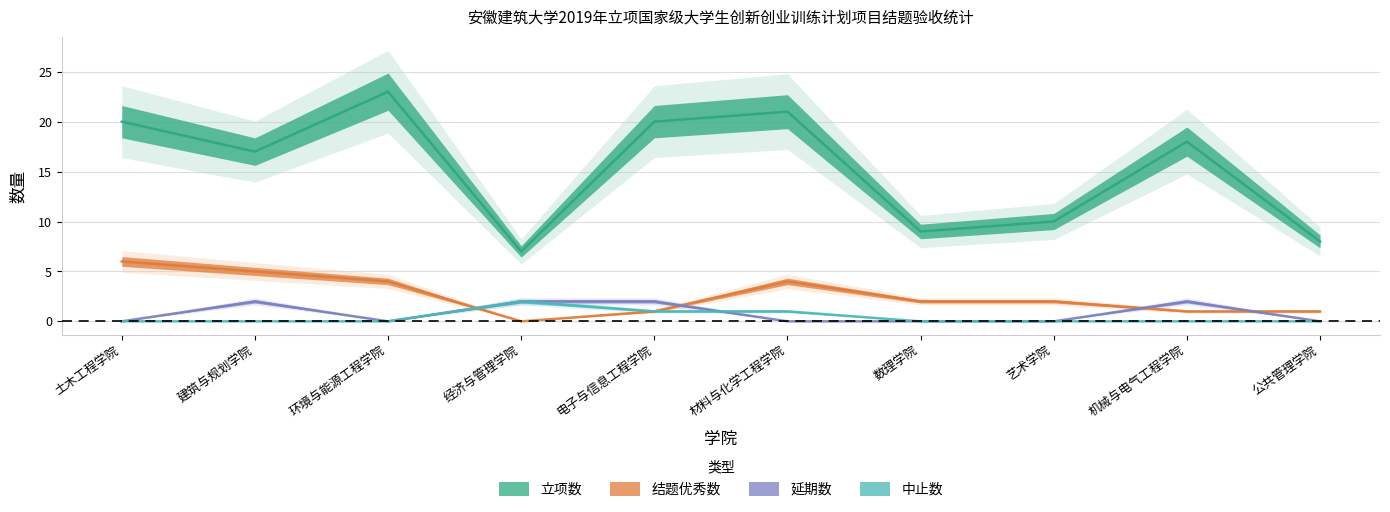

After their last crossing, which series has the higher values: 结题优秀数 or 延期数?

结题优秀数